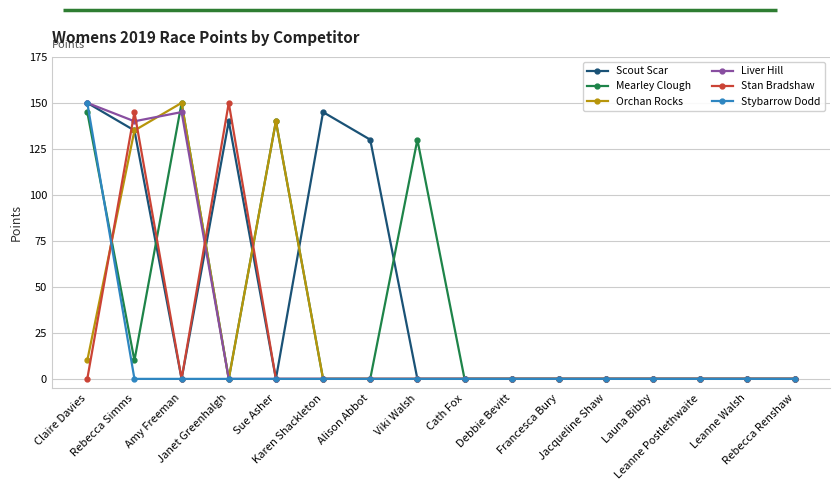

True or false: Scout Scar has more than 1 interior local peaks.

True